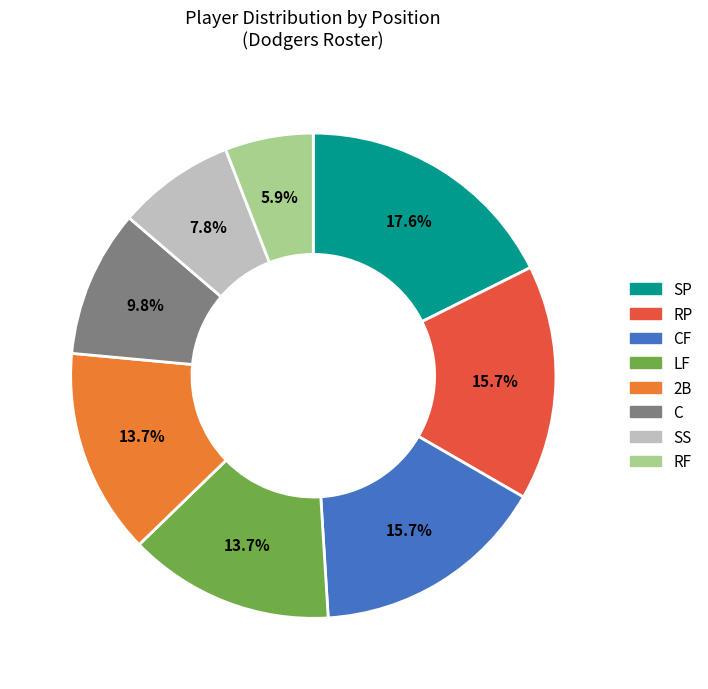

Is there a majority slice in this chart?

No